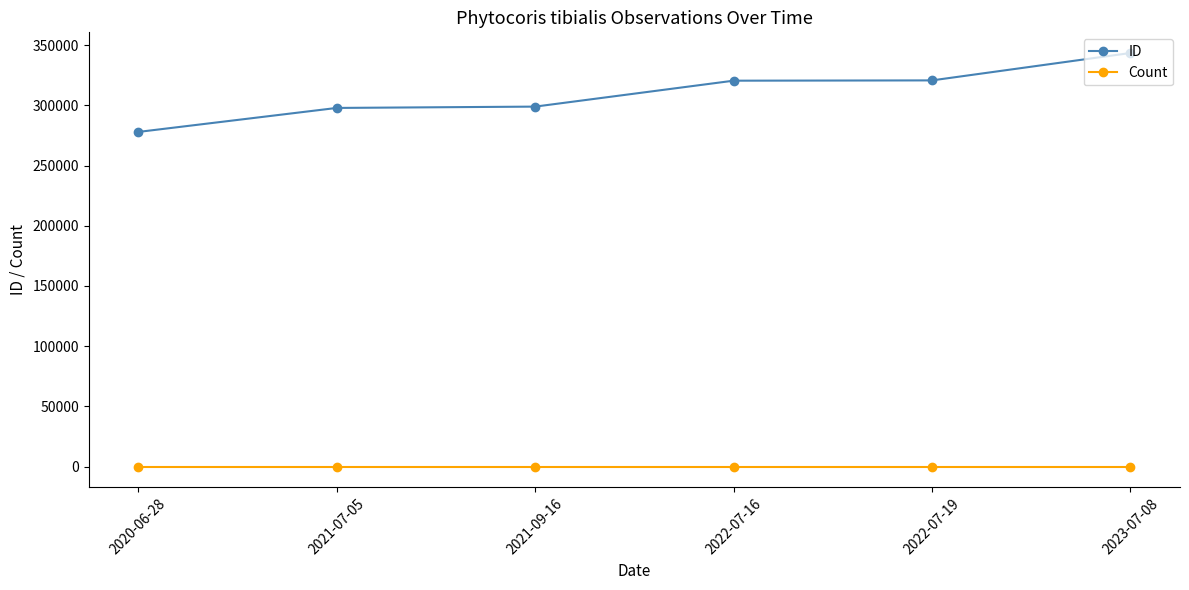

What is the difference between the ID values at 2021-07-05 and 2023-07-08?

45615